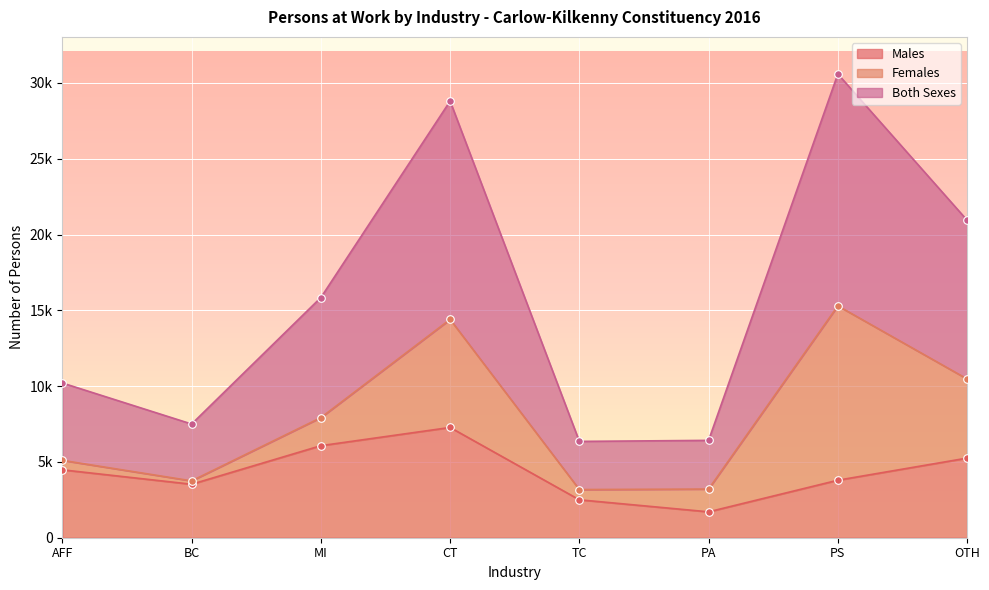

Which series reaches the maximum Y coordinate?

Both Sexes